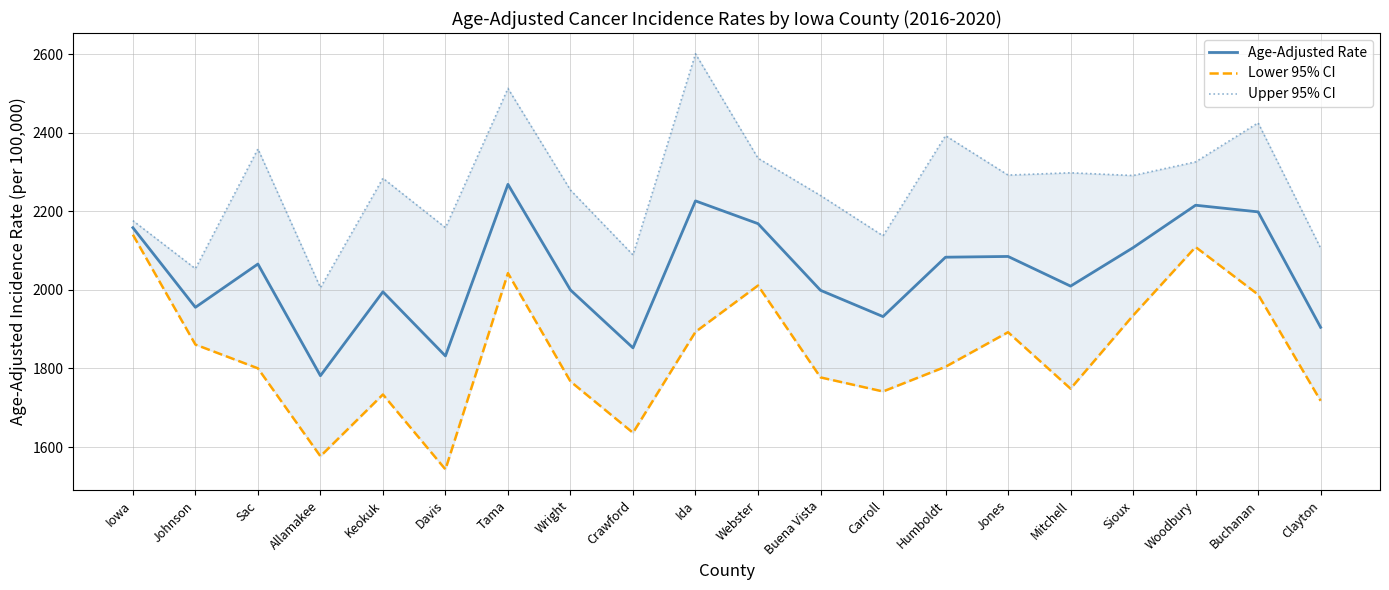

What position from the left is Johnson?

2